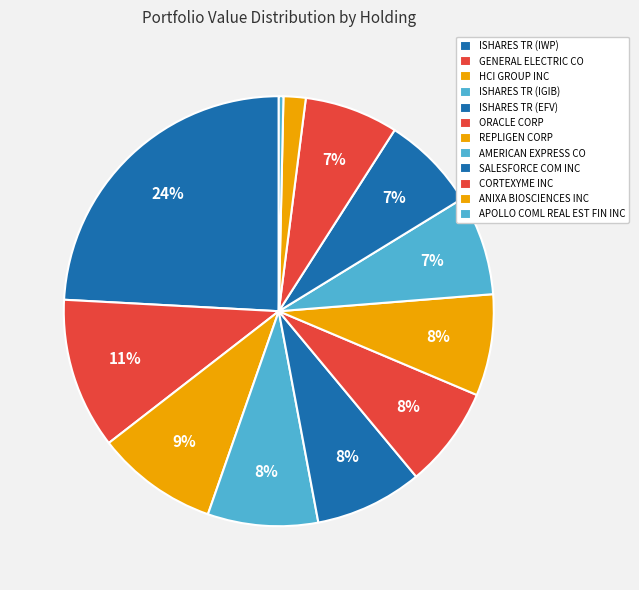

The HCI GROUP INC slice represents 9% of the pie. True or false?

True